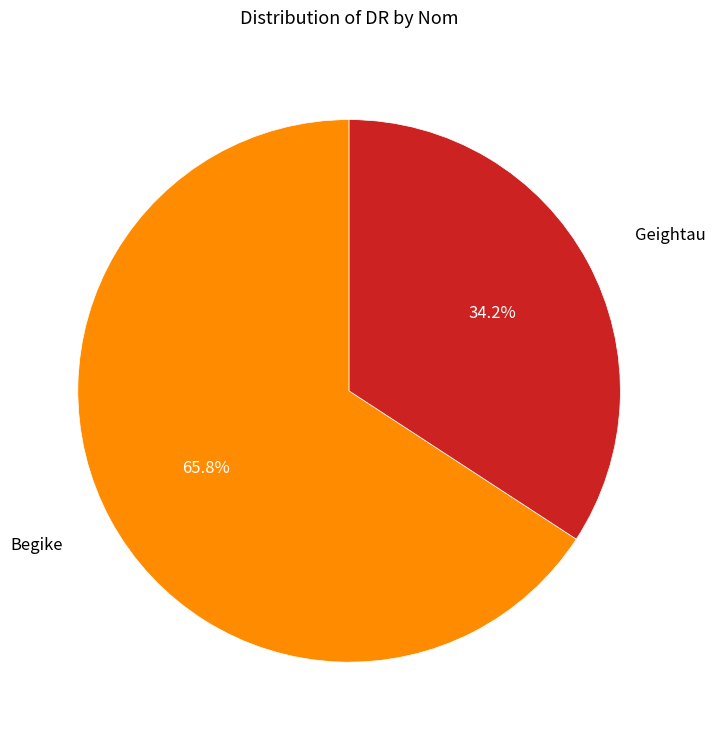

Approximately how many times larger is the value at Begike compared to Geightau?

1.9